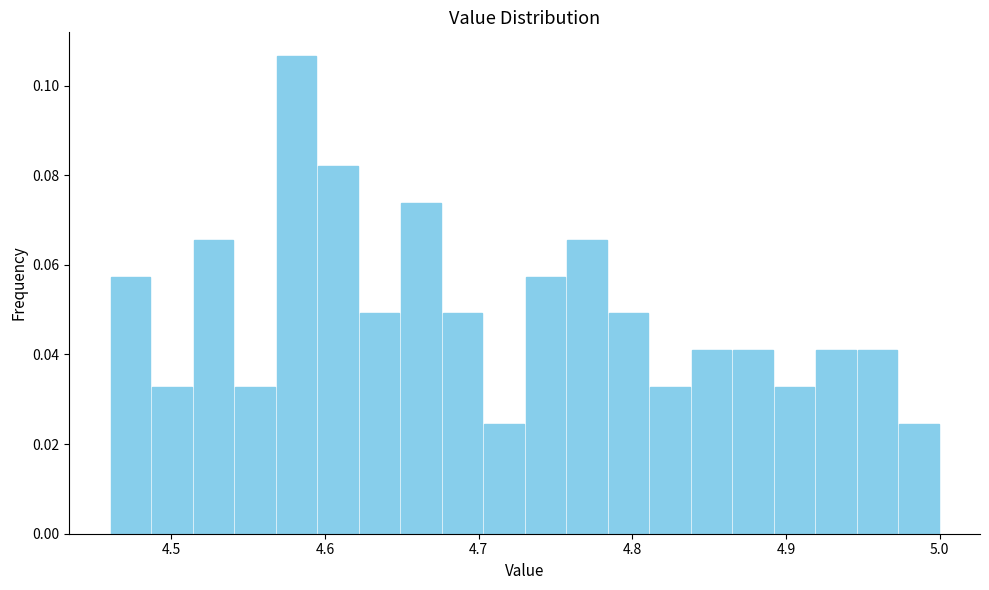

Read against the x-axis, roughly where is the centre of the tallest bar?

4.58